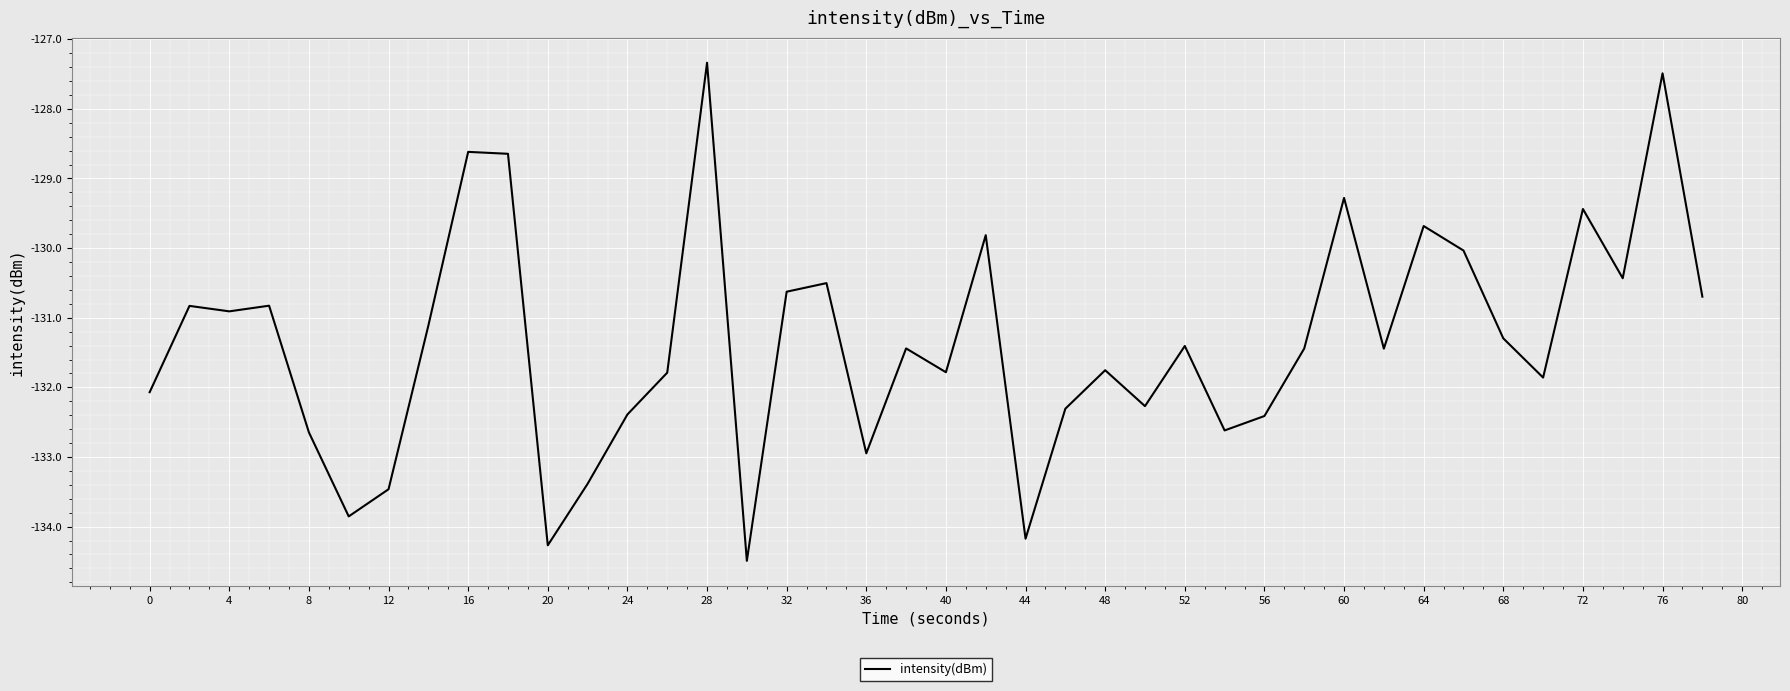

What is the maximum value shown in the chart?

-127.3